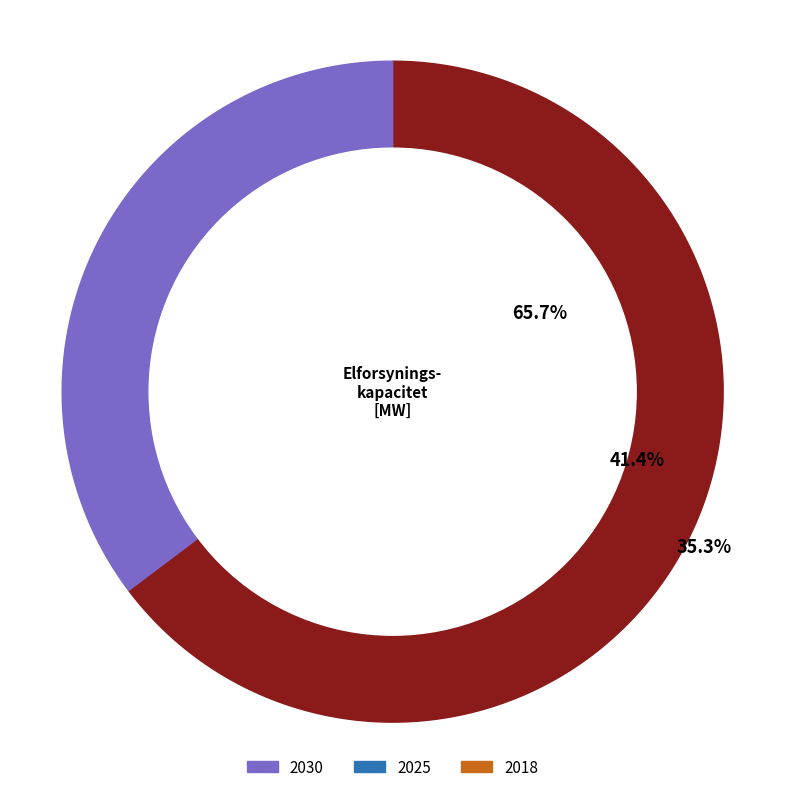

To the nearest percent, what is the average slice percentage?

33%